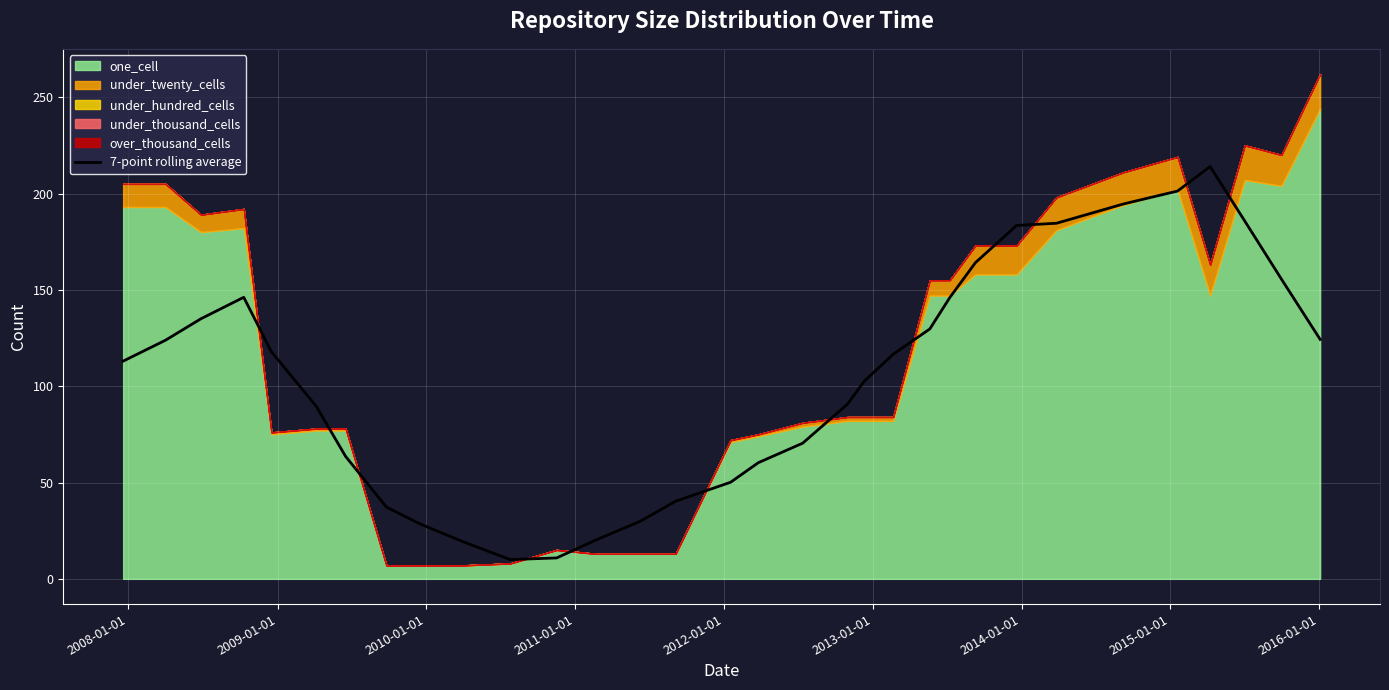

What is the lowest value of the 7-point rolling average series?

10.0